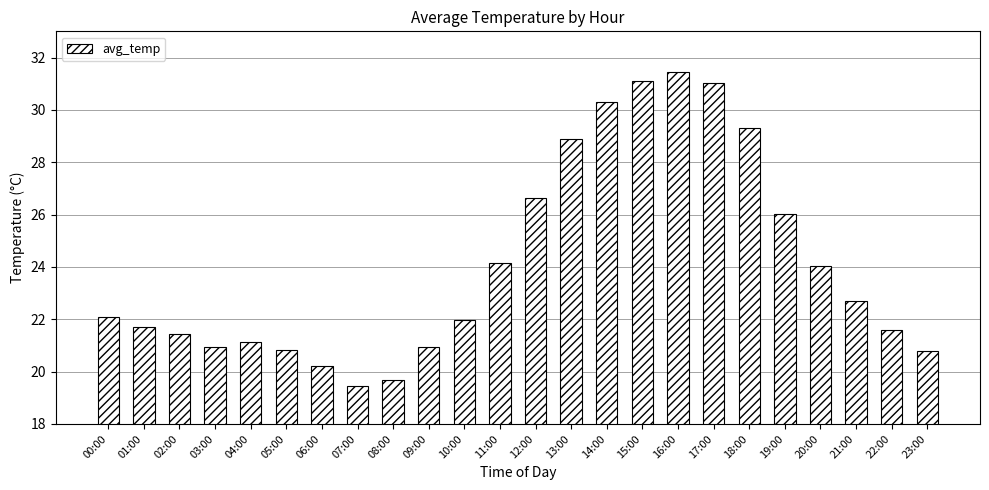

Which category has the highest value across all series?

16:00